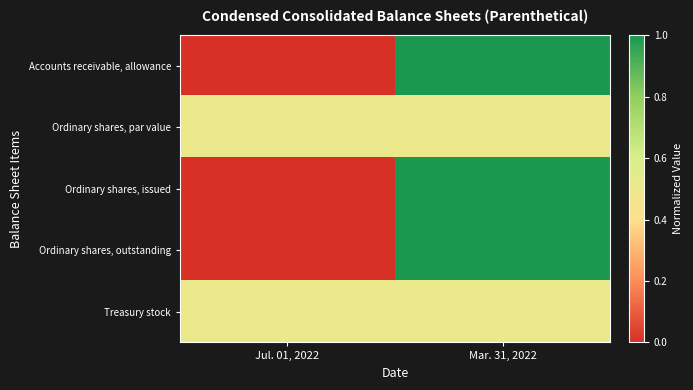

Reading right to left, transcribe all the data shown in this chart.

Accounts receivable, allowance: Mar. 31, 2022=1.0	Jul. 01, 2022=0.0
Ordinary shares, par value: Mar. 31, 2022=0.5	Jul. 01, 2022=0.5
Ordinary shares, issued: Mar. 31, 2022=1.0	Jul. 01, 2022=0.0
Ordinary shares, outstanding: Mar. 31, 2022=1.0	Jul. 01, 2022=0.0
Treasury stock: Mar. 31, 2022=0.5	Jul. 01, 2022=0.5